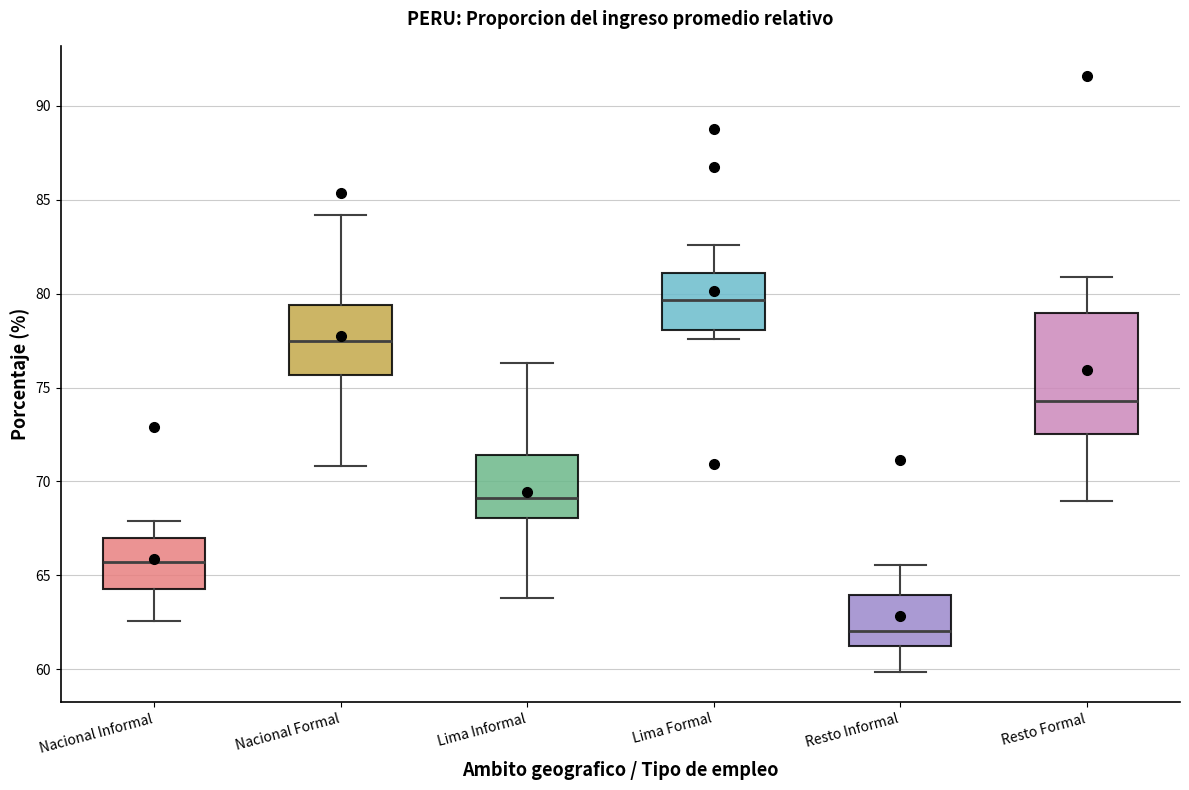

Which box is the tallest, from its lower edge to its upper edge?

Resto Formal